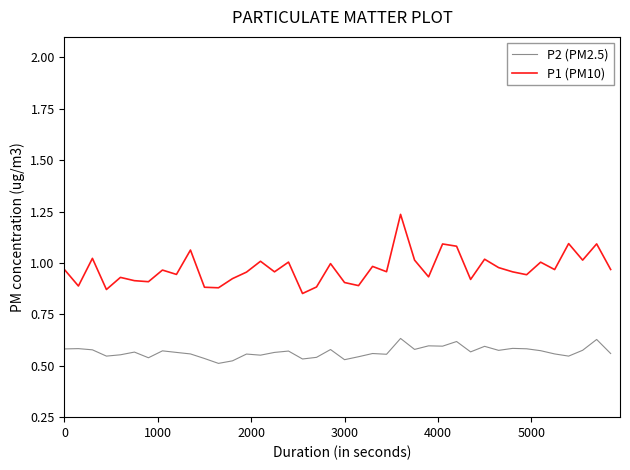

True or false: P2 (PM2.5) and P1 (PM10) cross at least once.

False